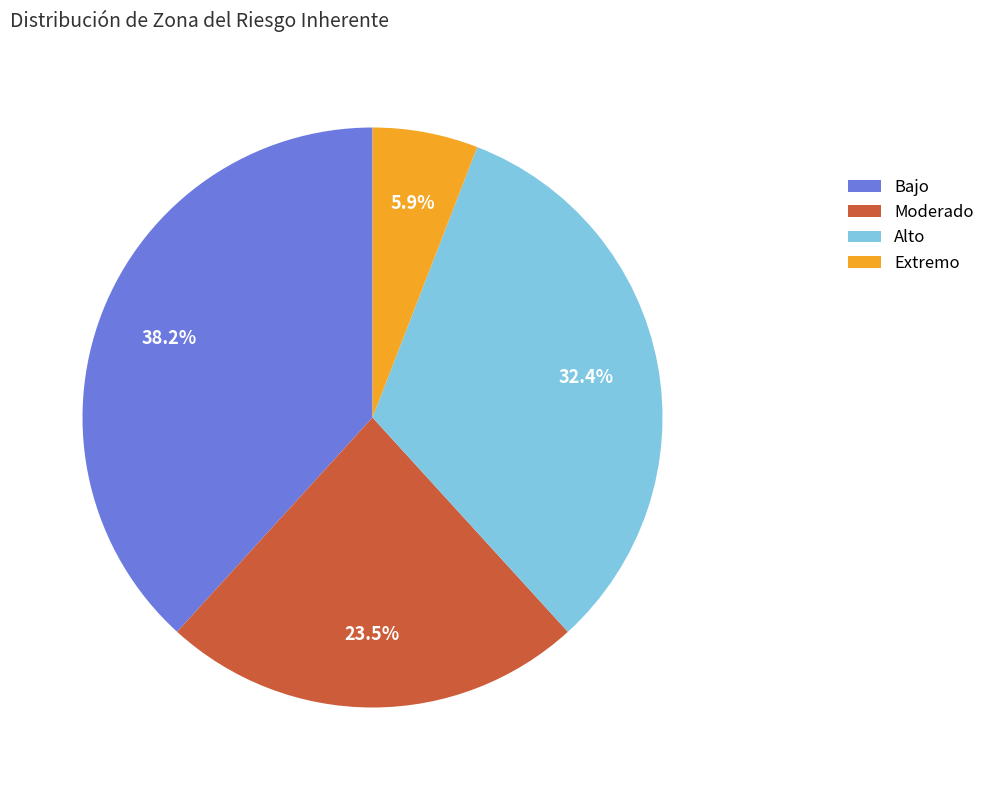

Combined, what portion of the pie is Alto and Moderado?

55.9%